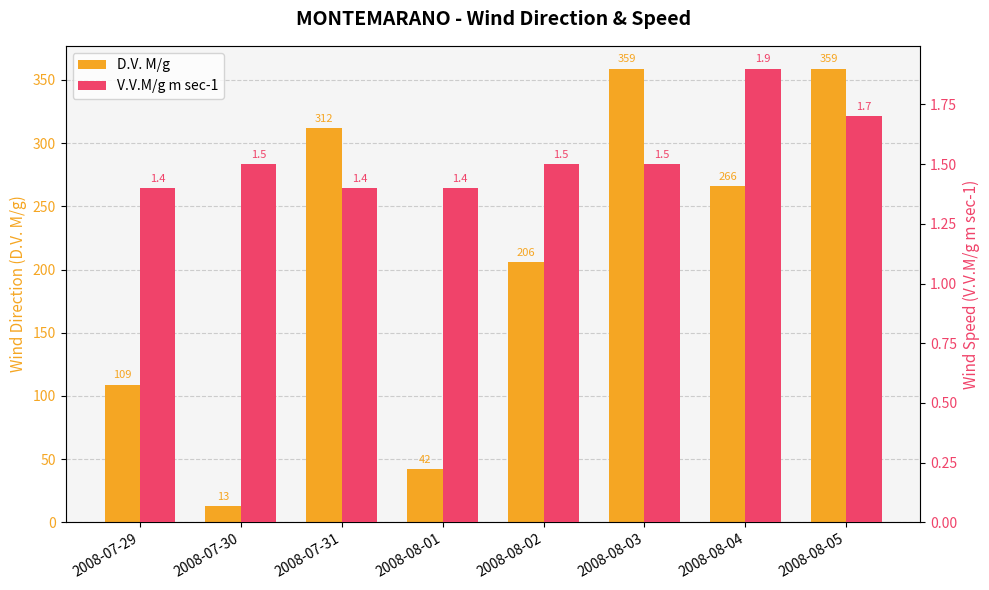

What is the label of the 8th bar from the left?

2008-08-05